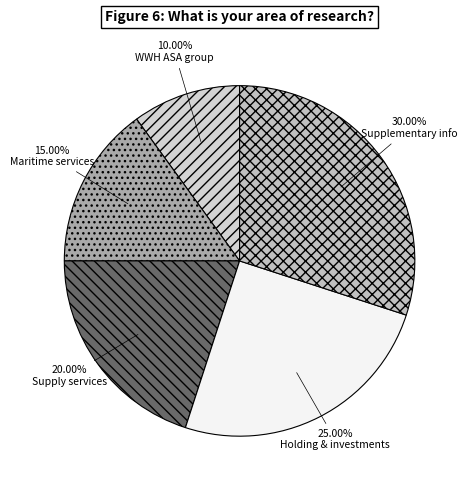

How many segments does this pie chart have?

5